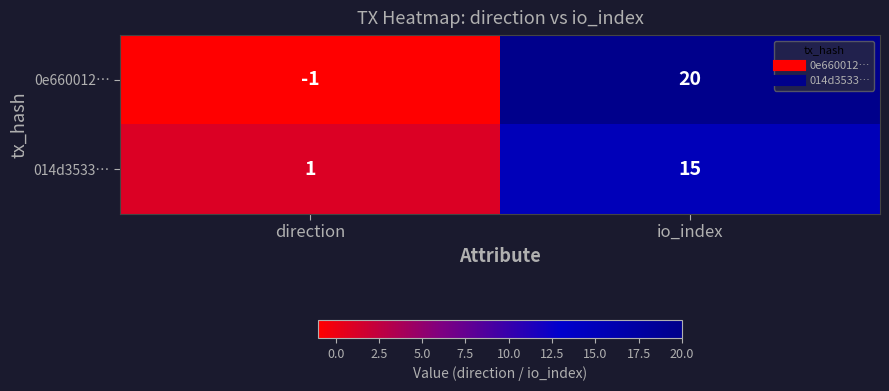

What is the average value of the 0e660012… series?

10